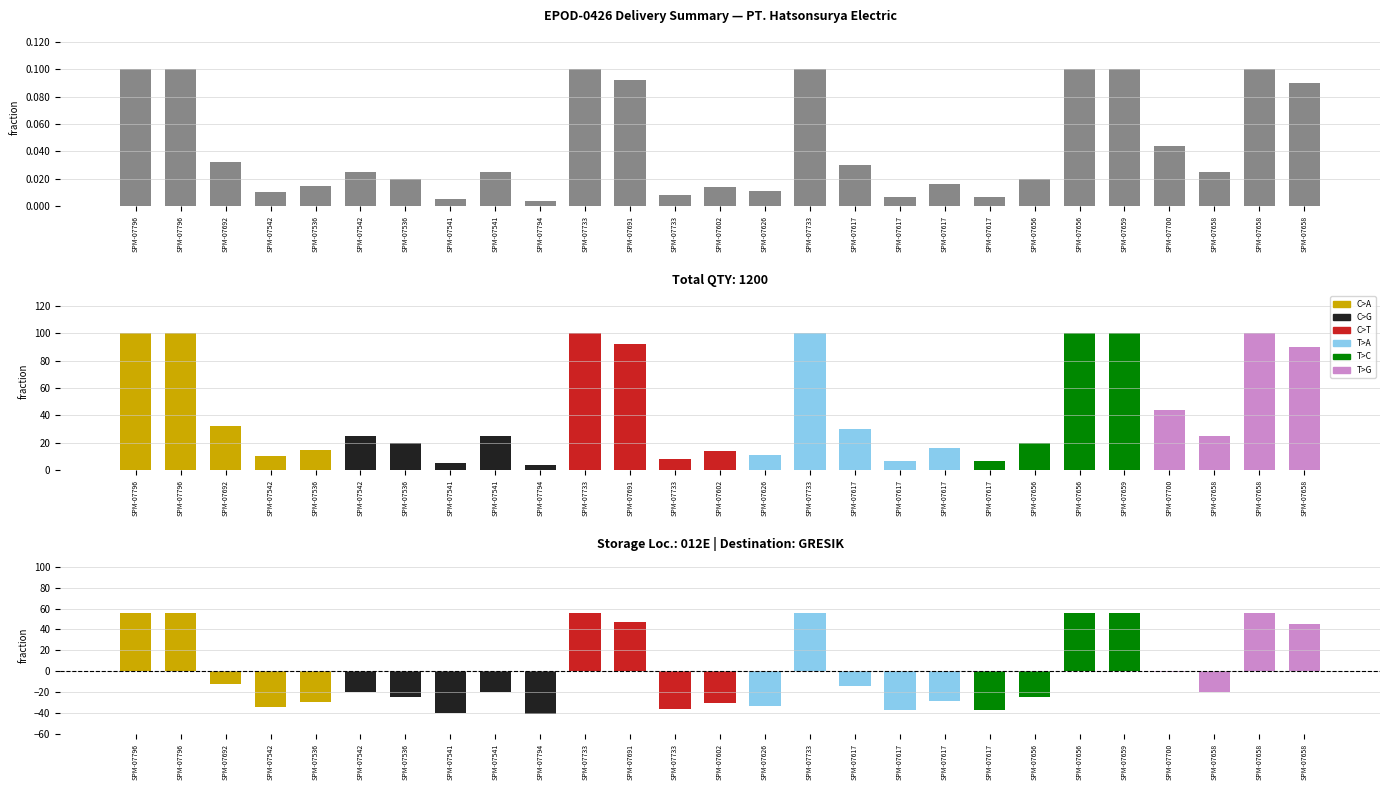

At which label does QTY reach its minimum?

SPM-07794